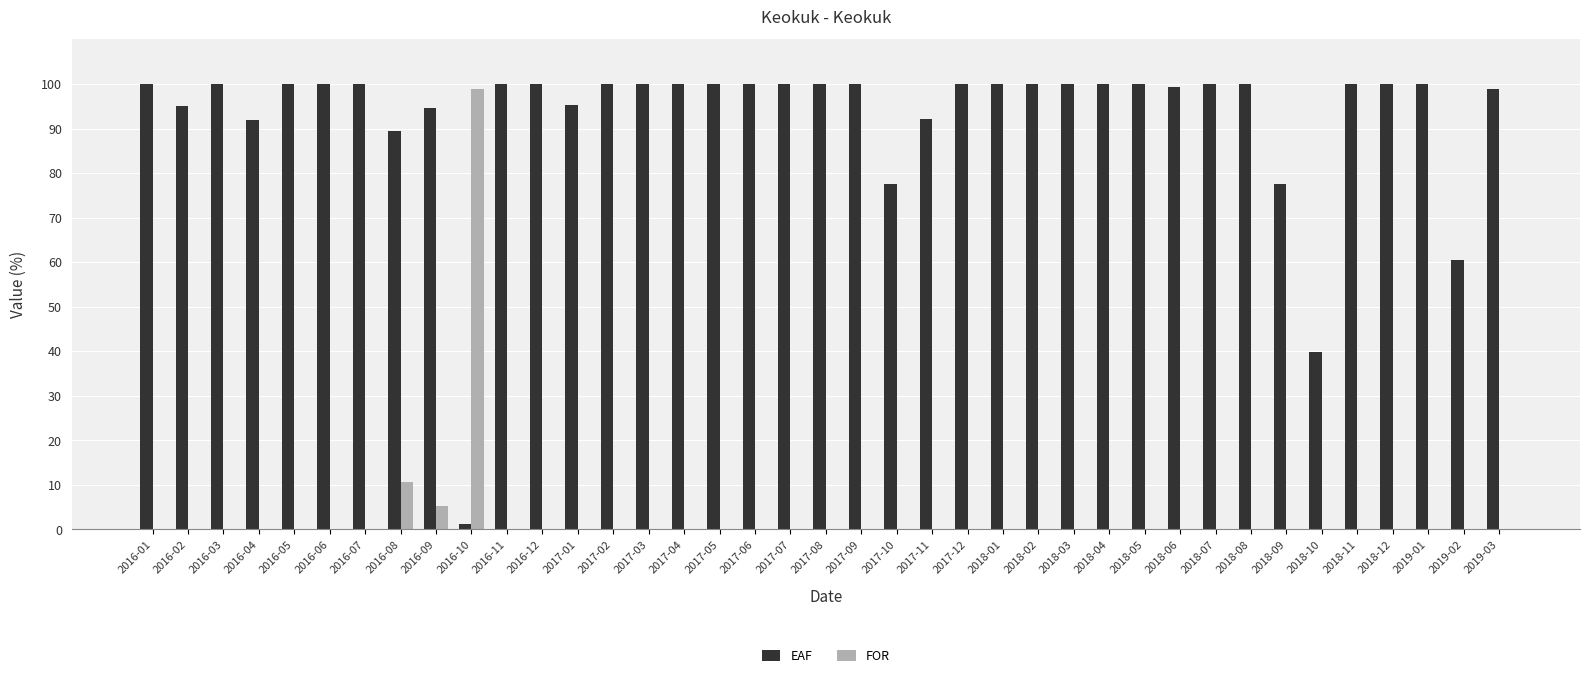

What are all the series names shown in the legend?

EAF, FOR